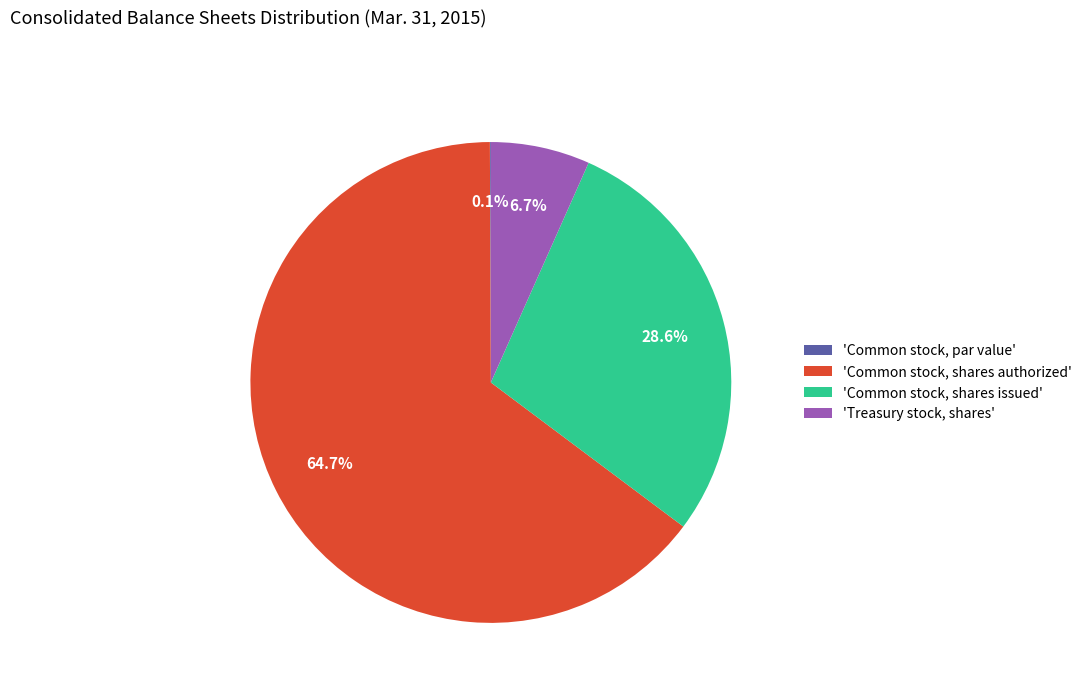

Between 'Common stock, shares issued' and 'Treasury stock, shares', which is larger?

'Common stock, shares issued'